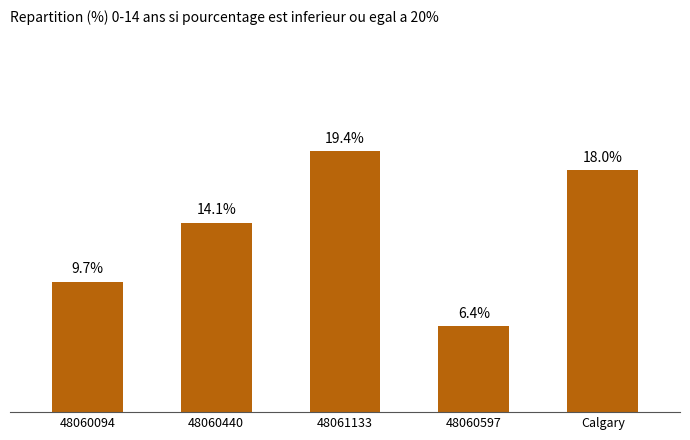

List the labels in order of value, smallest first.

48060597, 48060094, 48060440, Calgary, 48061133